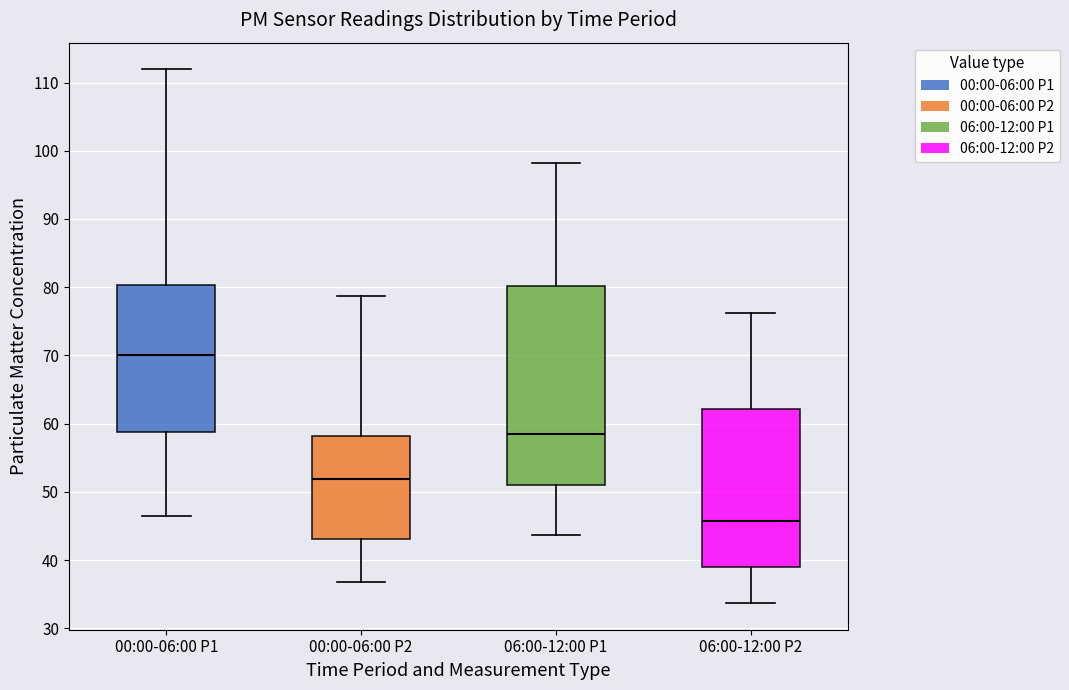

Reading left to right, read every box against the y-axis: the position of its median line, the range the box covers, and the ends of its whiskers. The values are not printed on the chart, so give them approximately, as read against the axis.

00:00-06:00 P1: median 70, box 59 to 80, whiskers 46 to 112
00:00-06:00 P2: median 52, box 43 to 58, whiskers 37 to 79
06:00-12:00 P1: median 59, box 51 to 80, whiskers 44 to 98
06:00-12:00 P2: median 46, box 39 to 62, whiskers 34 to 76